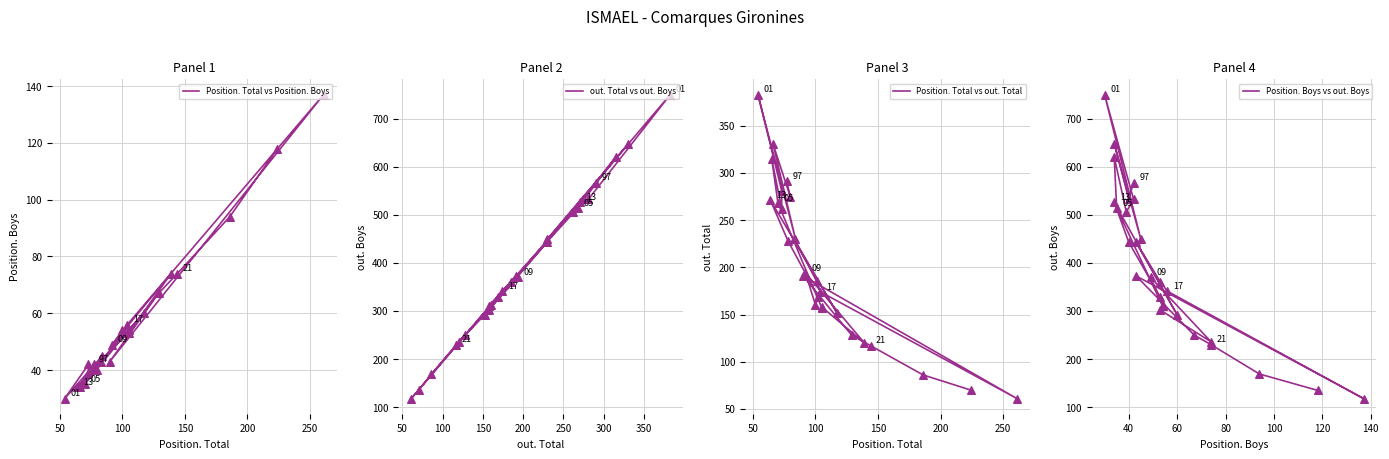

What are all the series names shown in the legend?

Position. Total vs Position. Boys, out. Total vs out. Boys, Position. Total vs out. Total, Position. Boys vs out. Boys